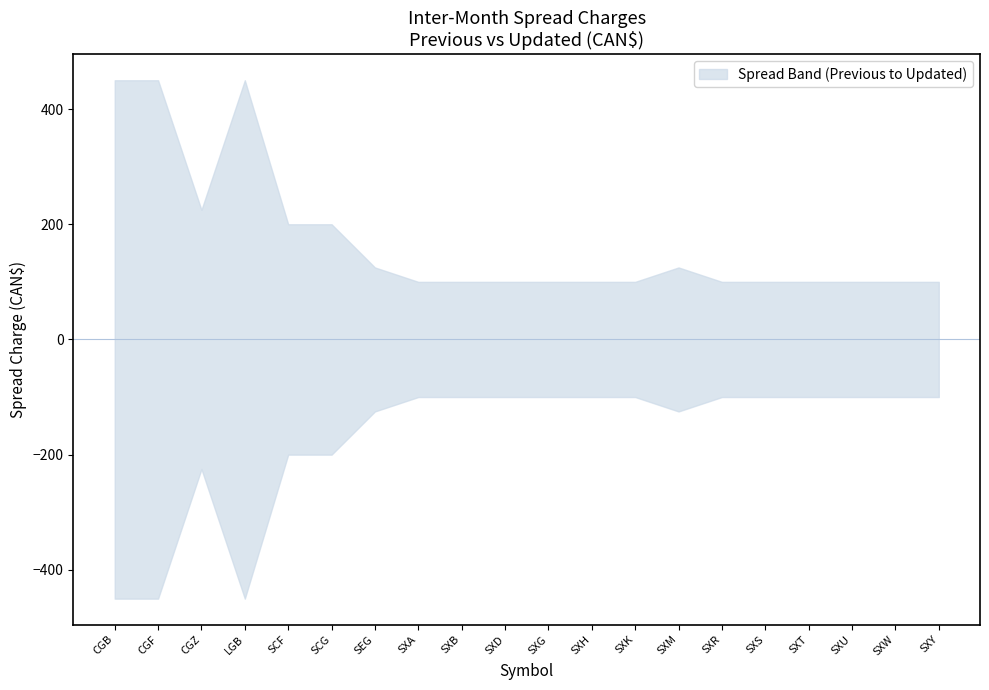

What is the sum of the Previous Spread Charge values at SXM and SXD?

225